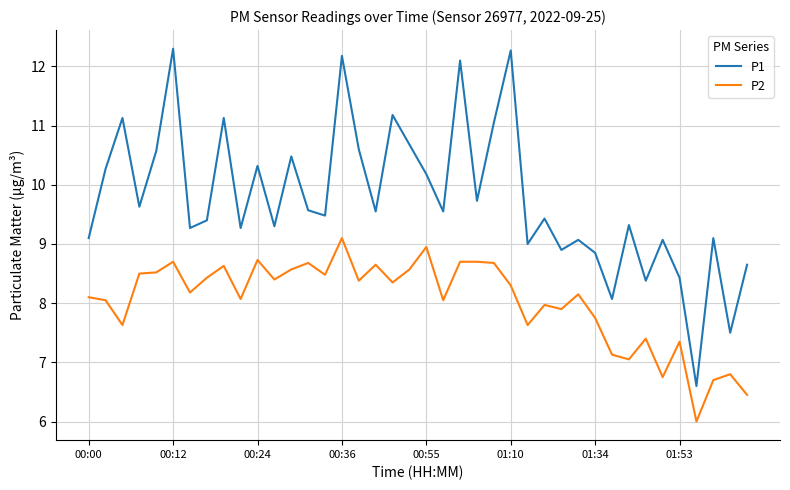

What is the minimum value shown in the chart?

6.0